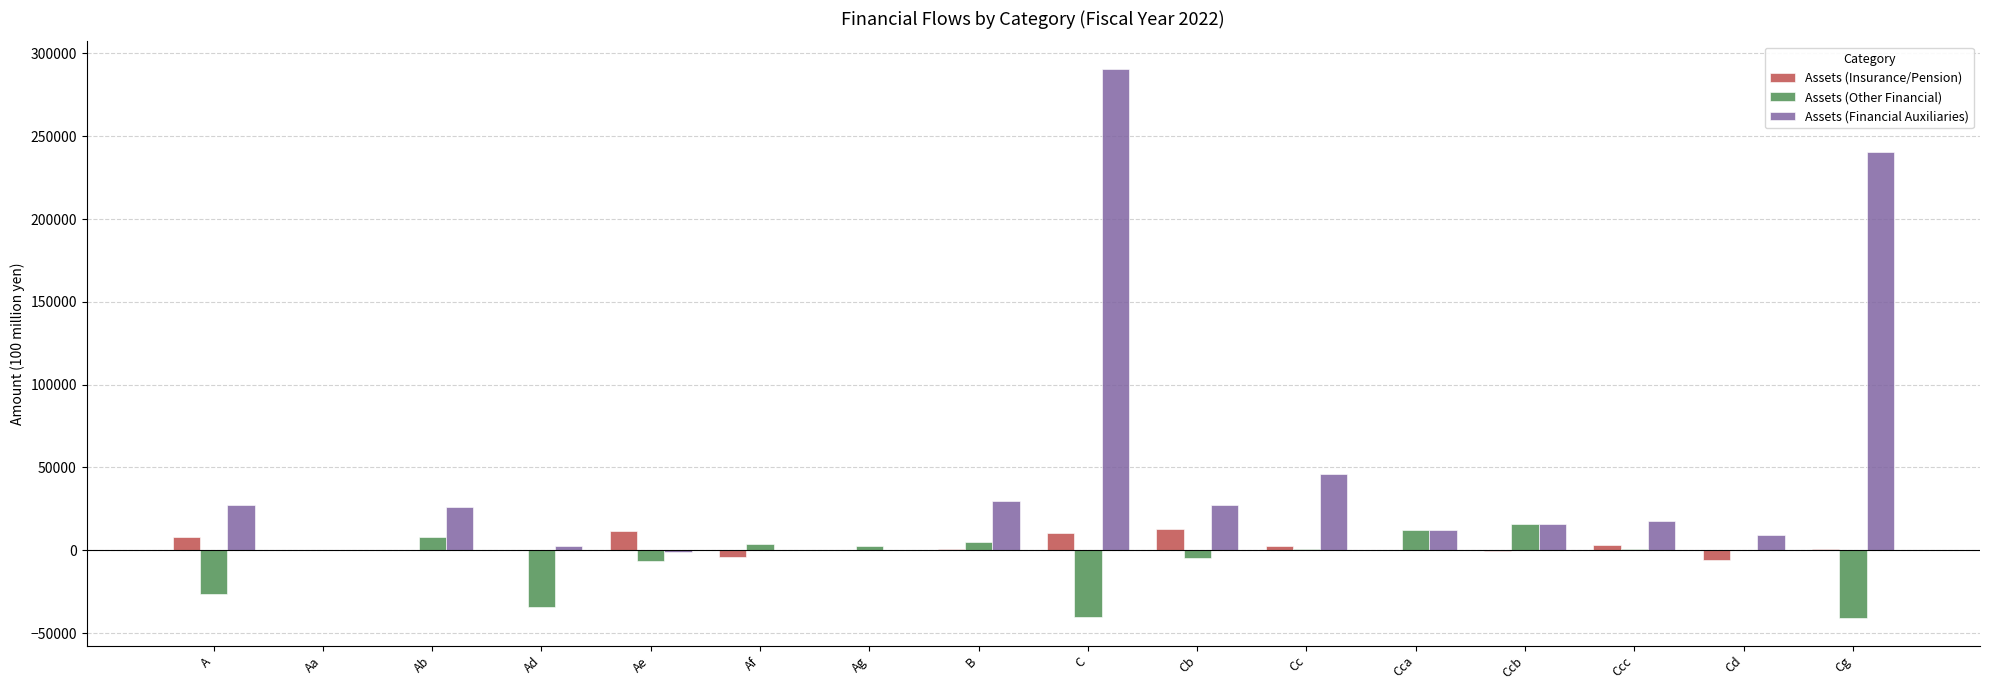

What are all the series names shown in the legend?

Assets (Insurance/Pension), Assets (Other Financial), Assets (Financial Auxiliaries)